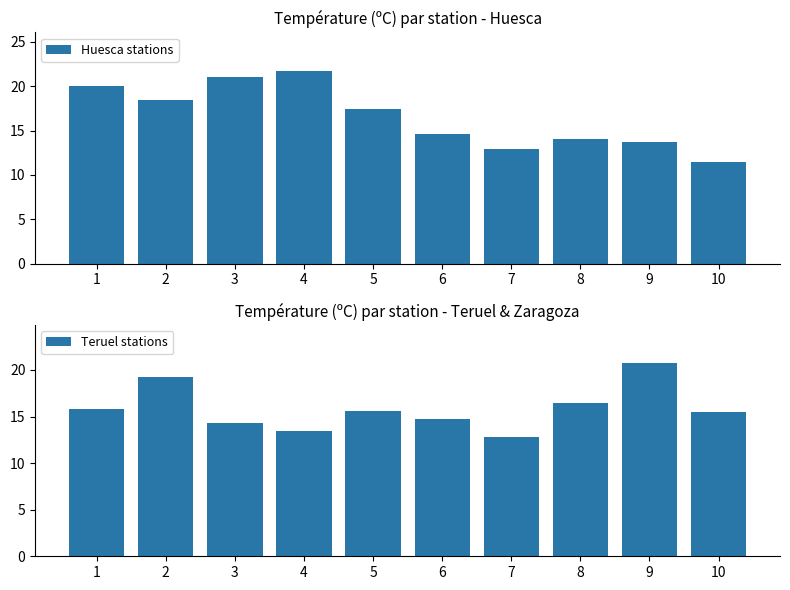

List the series in order of their overall mean, highest first.

Huesca stations, Teruel stations